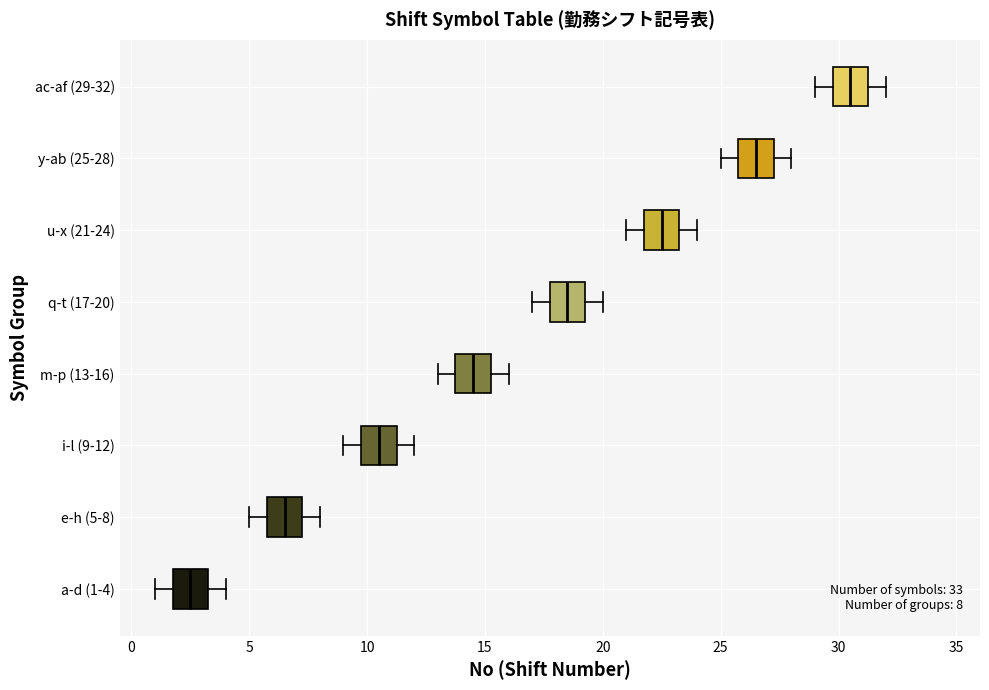

Which box's median line is the furthest to the left?

a-d (1-4)